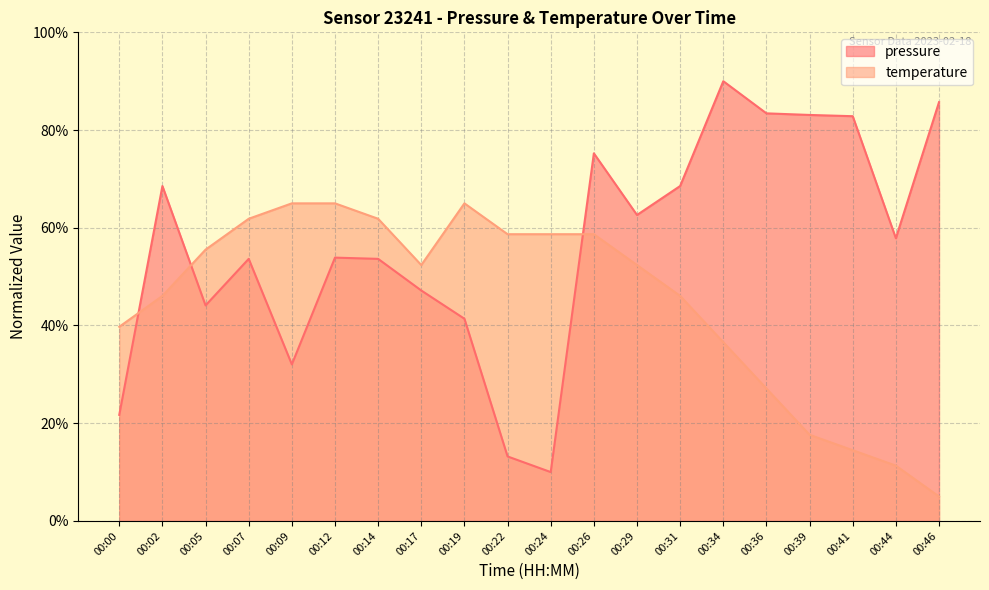

How many data points in temperature are less than 52?

9